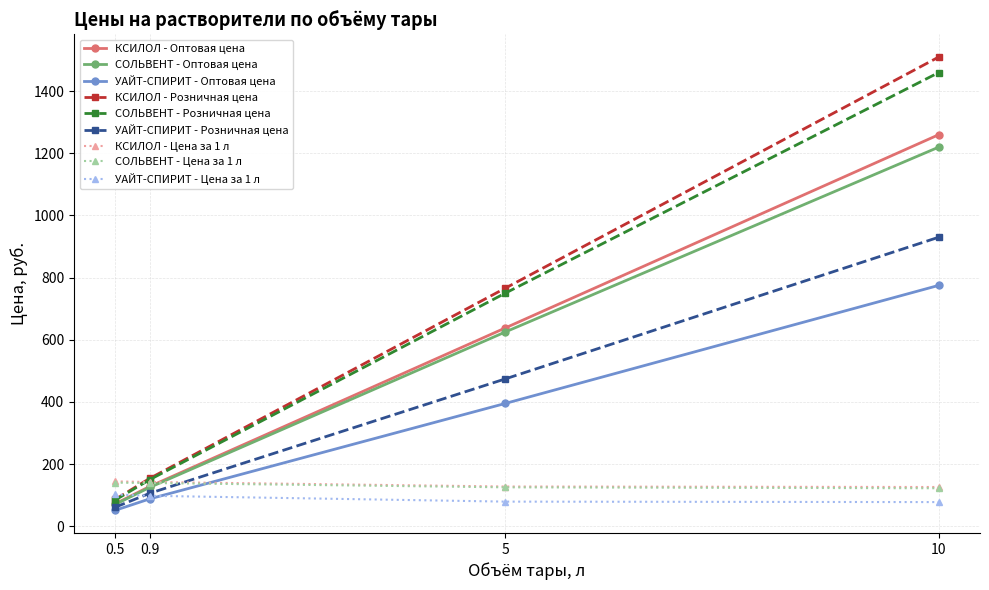

Which series changed the most between 0.9 and 10?

КСИЛОЛ - Розничная цена